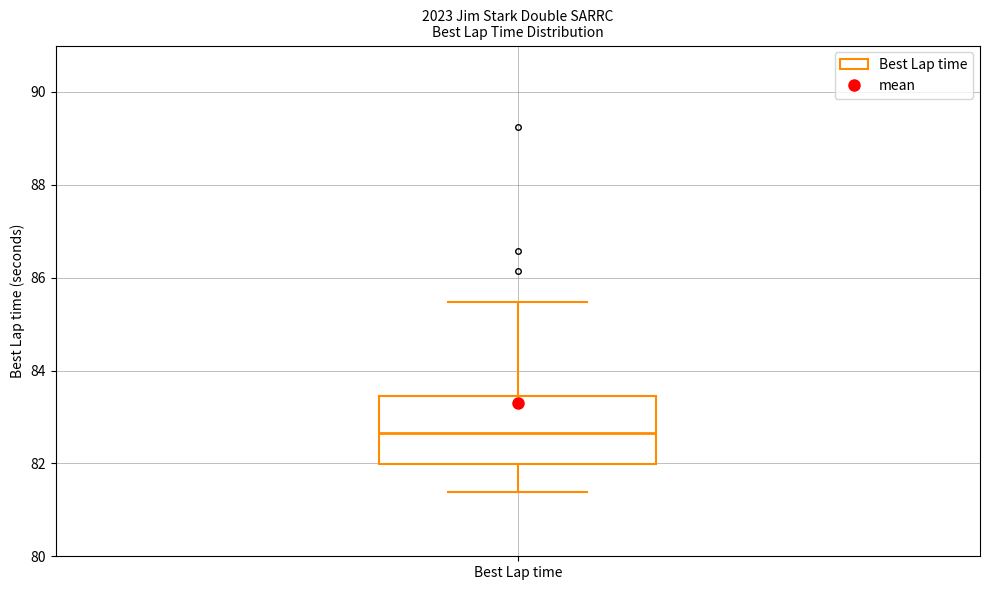

Read this box plot against the y-axis: the position of the median line, the range covered by the box, and the ends of both whiskers. The values are not printed on the chart, so give them approximately, as read against the axis.

median 82.6, box 82.0 to 83.4, whiskers 81.4 to 85.4